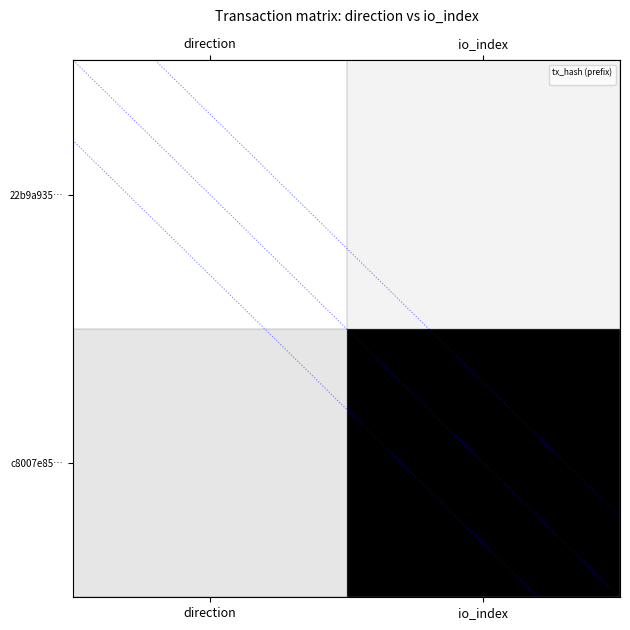

What is the maximum value shown in the chart?

19